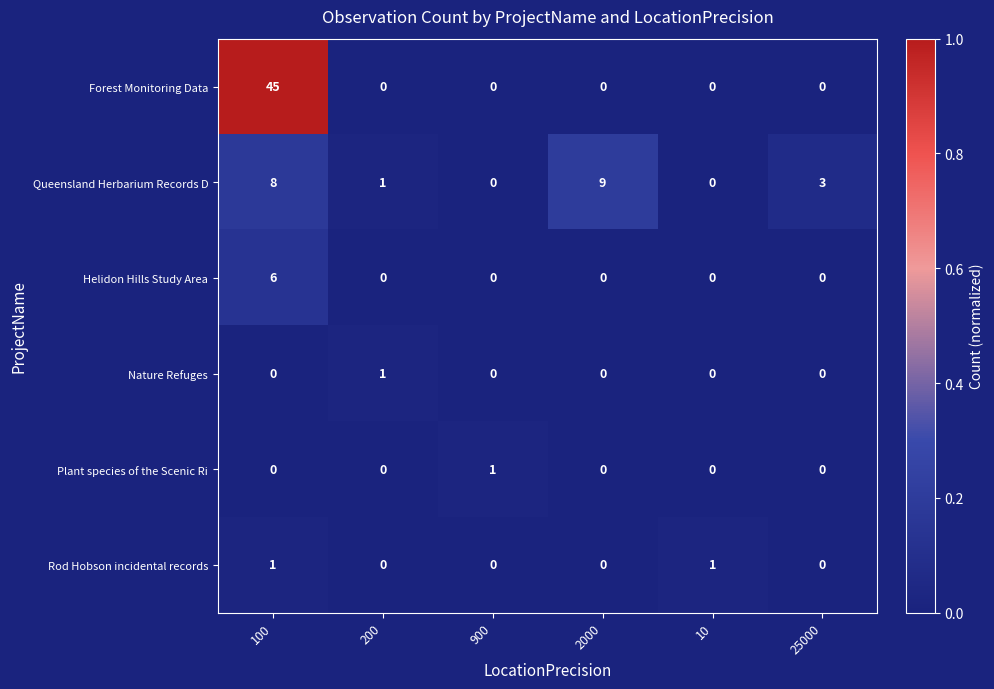

True or false: Helidon Hills Study Area has a value of 0 at 25000.

True